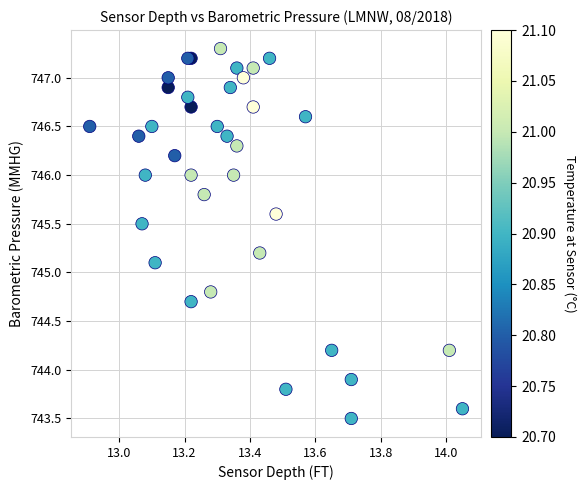

What Y value in the scatter plot is closest to 745?

745.1